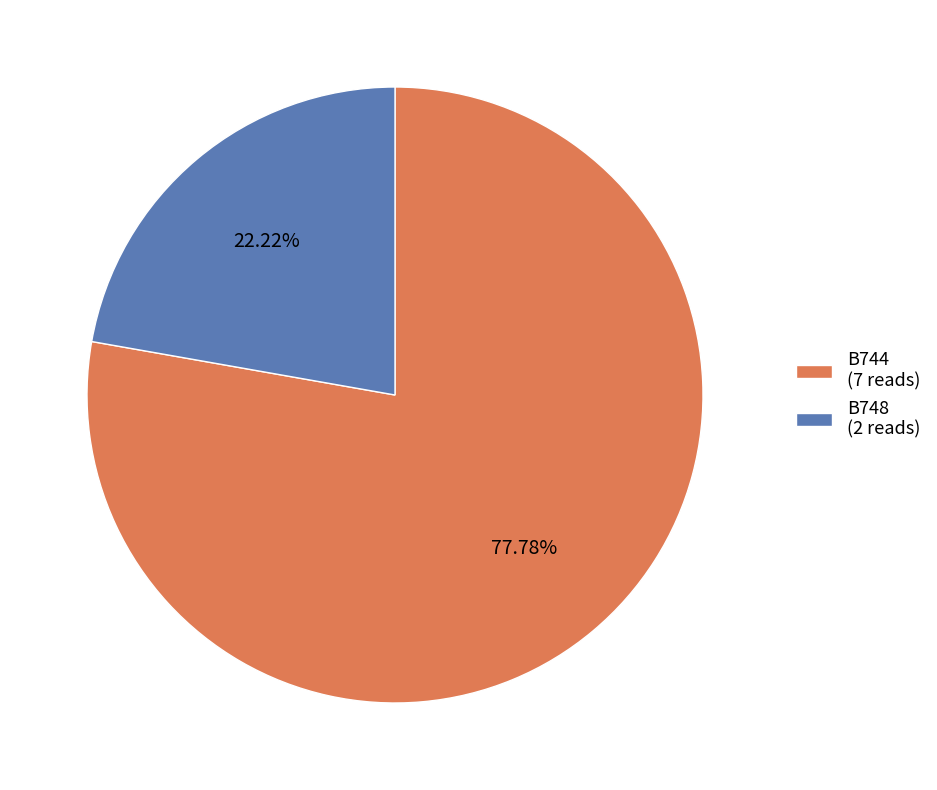

How many slices are in this pie chart?

2